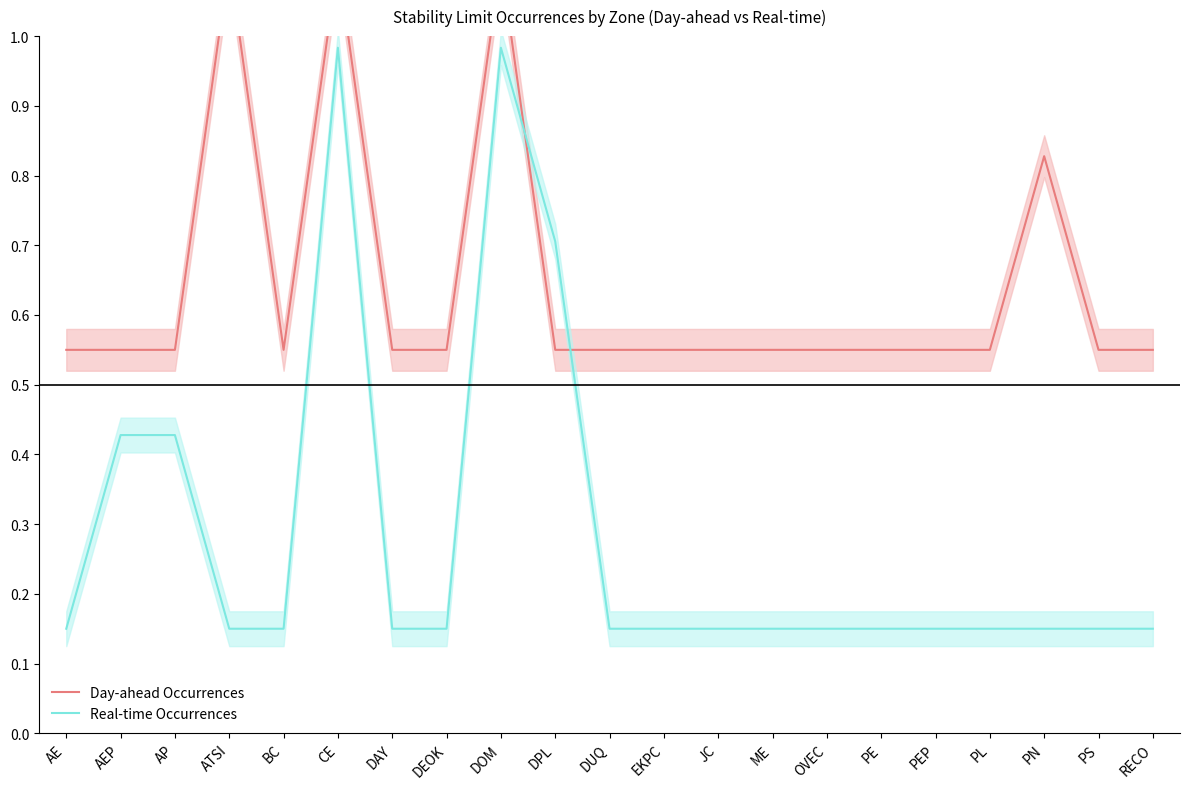

Which series has the largest total across all categories?

Day-ahead Occurrences